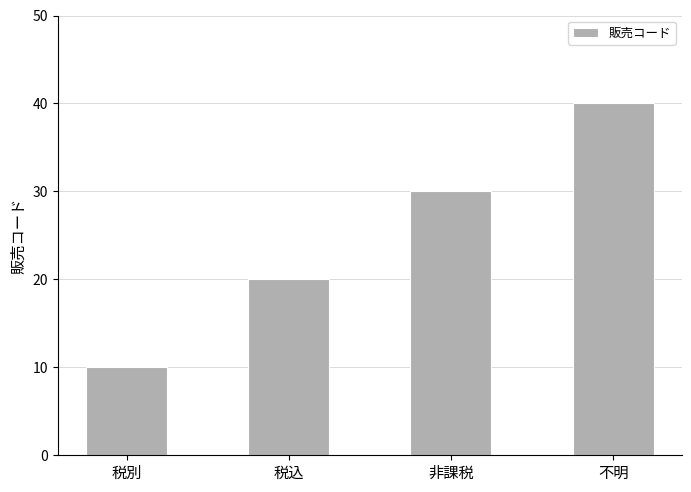

Which label corresponds to the smallest value in the chart?

税別